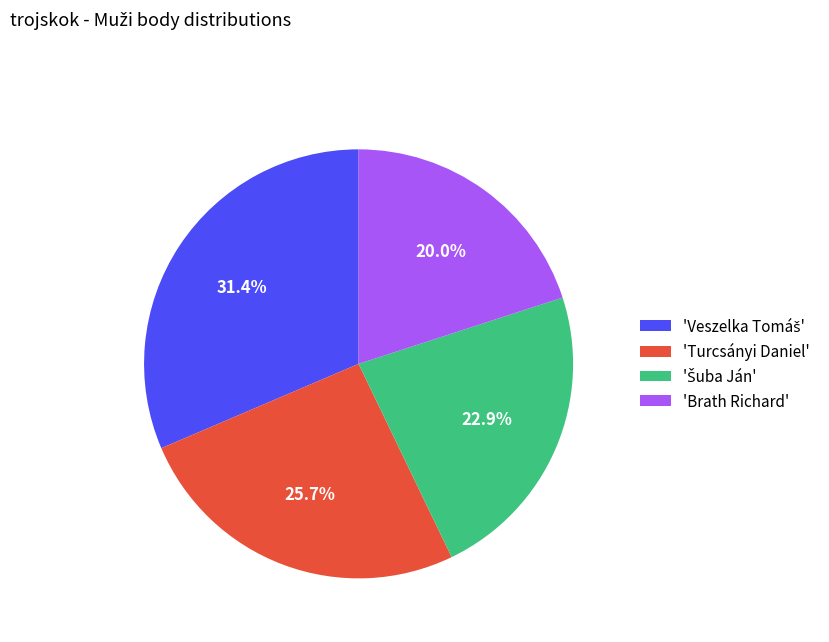

Is there a majority slice in this chart?

No